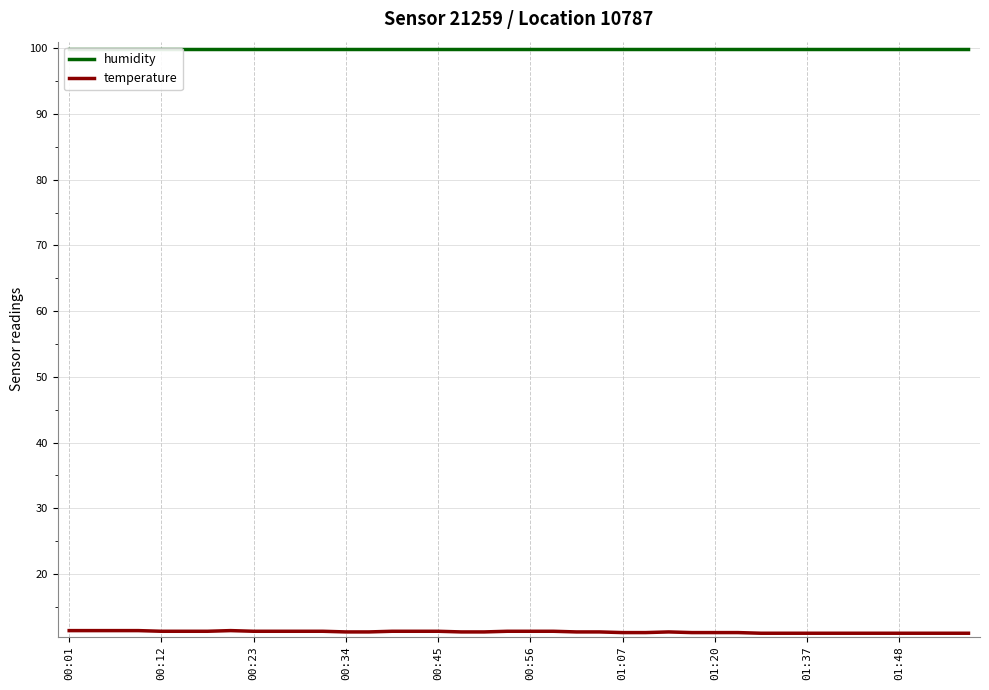

Is it true that temperature equals 11.1 at 01:07?

True